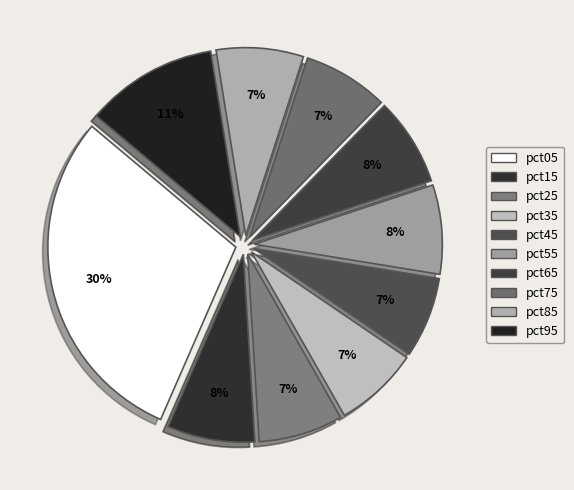

Which slice is the largest?

pct05